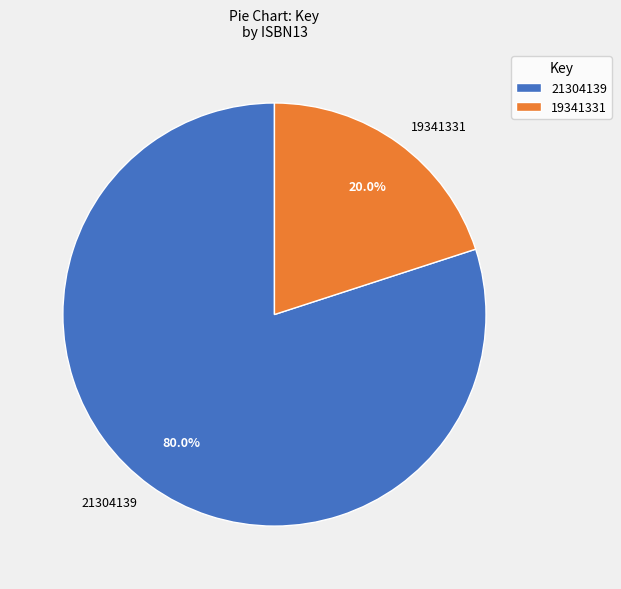

What is the total percentage of 21304139 and 19341331?

100.0%